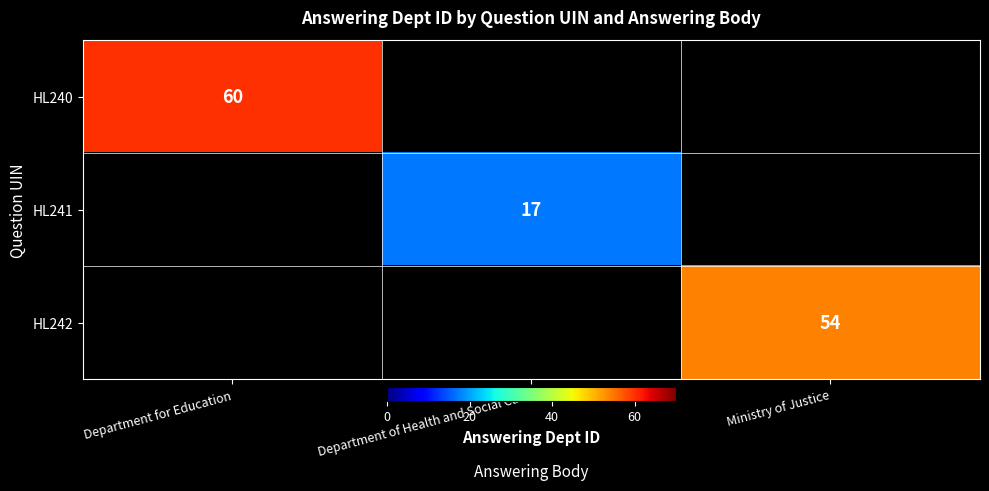

How many series are shown in this chart?

3